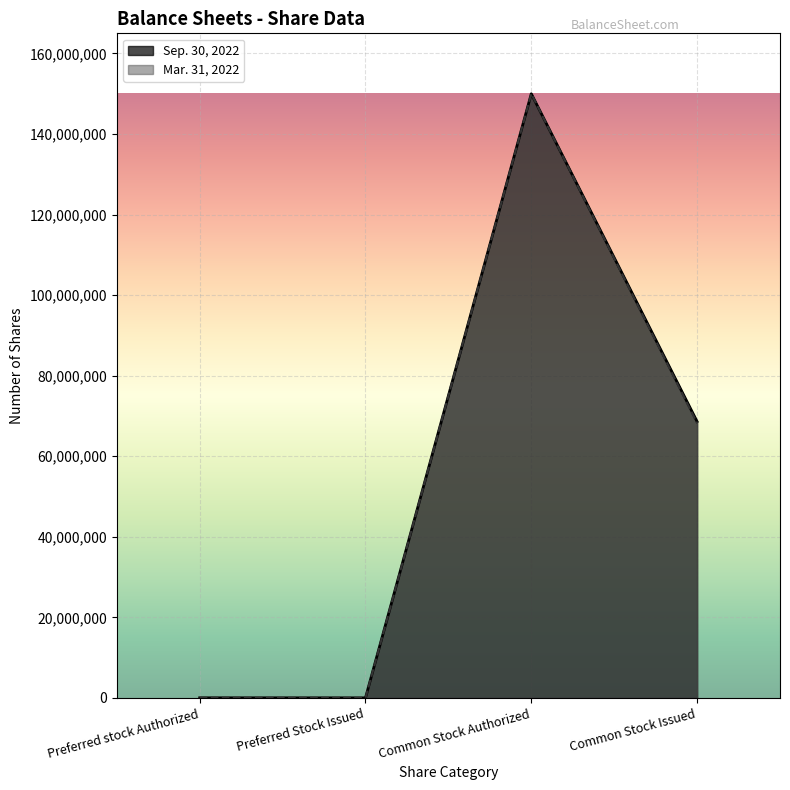

What is the label of the 2nd point from the right?

Common Stock Authorized